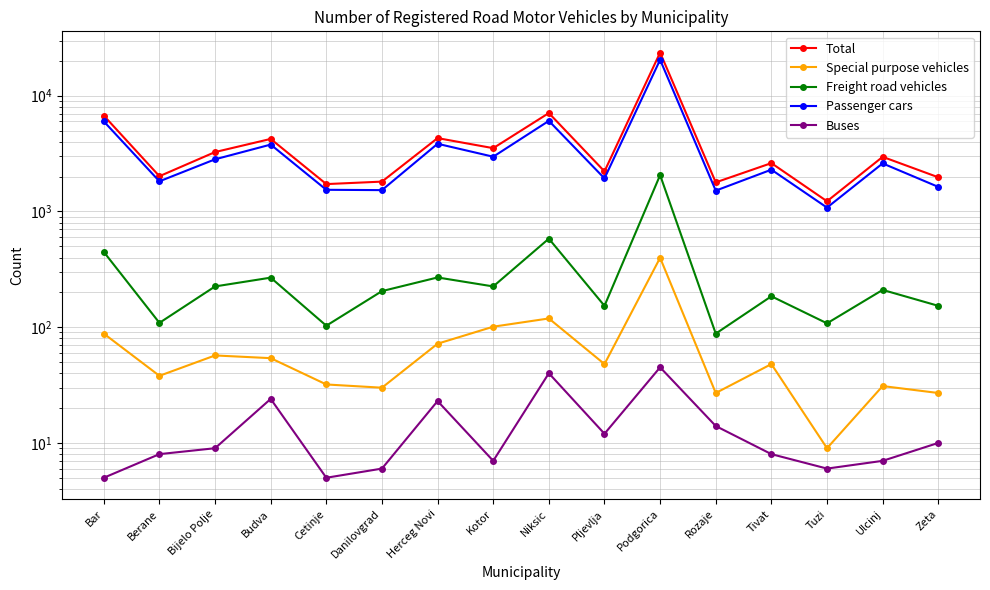

Reading left to right, transcribe all the data shown in this chart.

Total: 6735	2017	3261	4235	1724	1811	4304	3524	7086	2220	23597	1784	2617	1225	2965	1974
Special purpose vehicles: 88	38	57	54	32	30	72	101	119	48	398	27	48	9	31	27
Freight road vehicles: 447	109	225	268	103	205	269	225	582	153	2062	88	185	108	210	153
Passenger cars: 6004	1822	2823	3784	1539	1529	3846	2972	6065	1931	20457	1514	2297	1080	2602	1631
Buses: 5	8	9	24	5	6	23	7	40	12	45	14	8	6	7	10